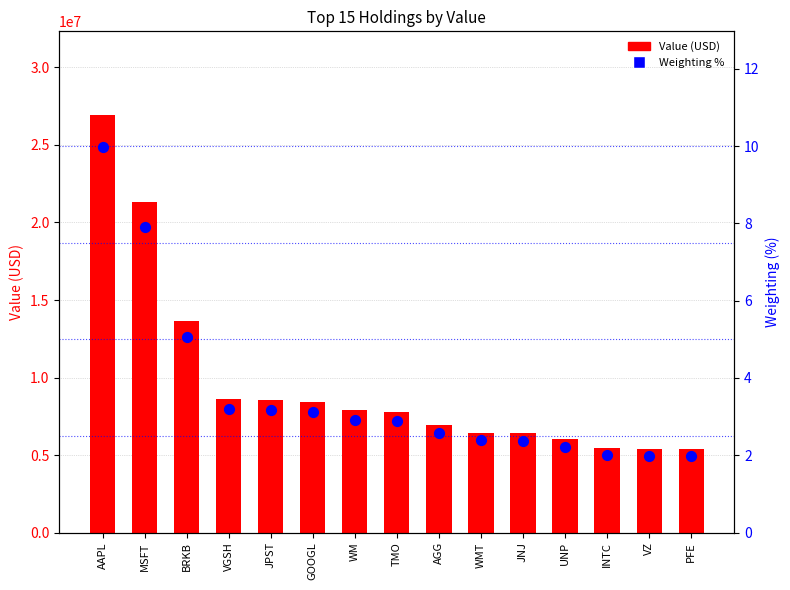

Which series contains the highest Y value?

Value (USD)